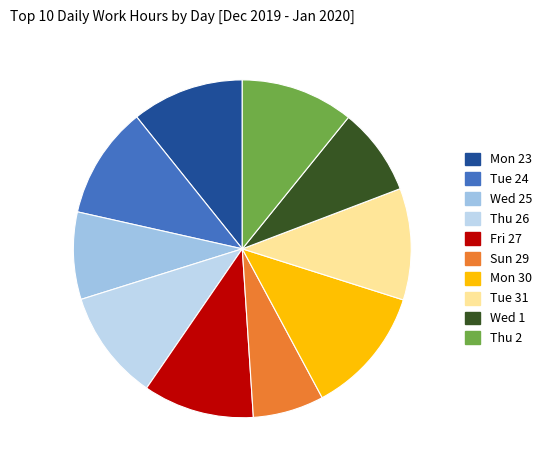

Count the number of slices in the pie.

10